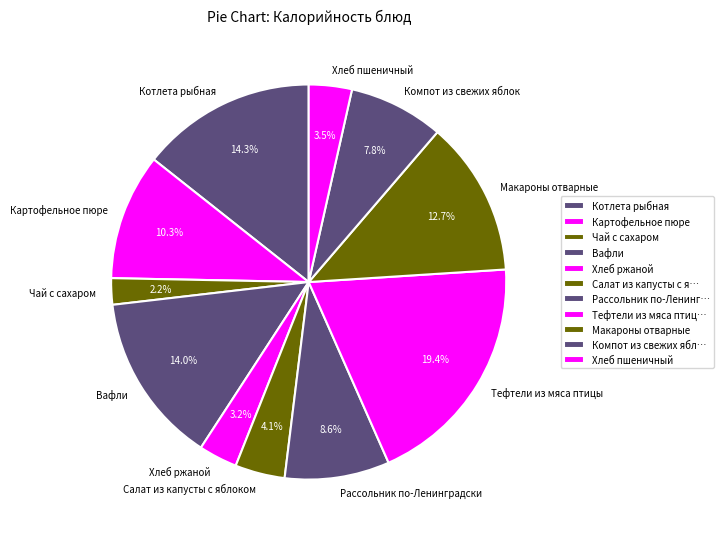

What percentage is the Чай с сахаром slice, to the nearest percent?

2%